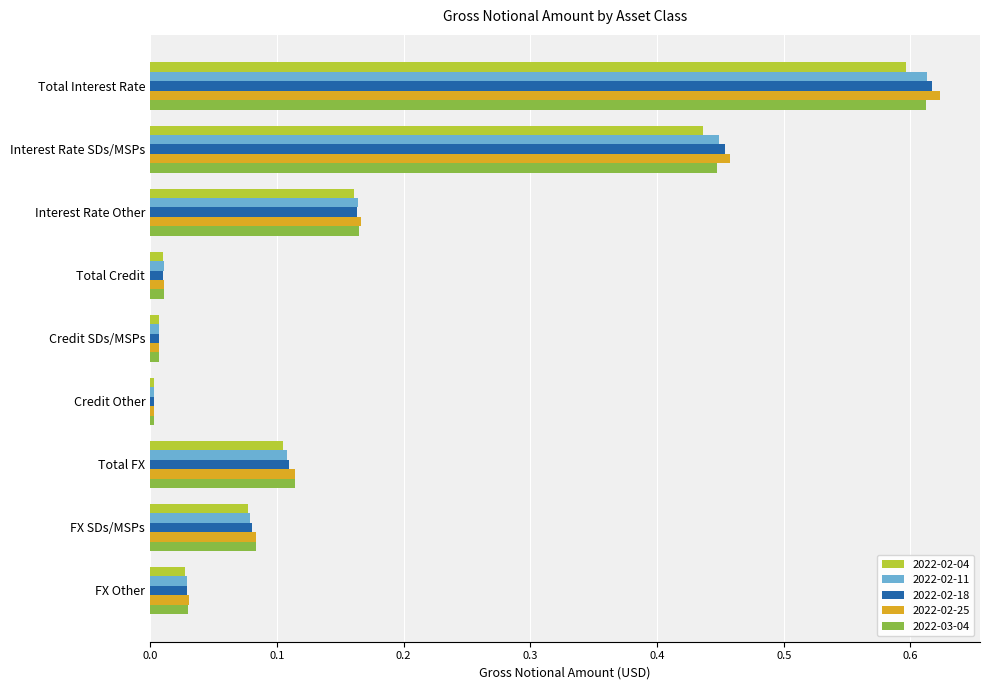

At which label does 2022-02-18 reach its peak?

Total Interest Rate